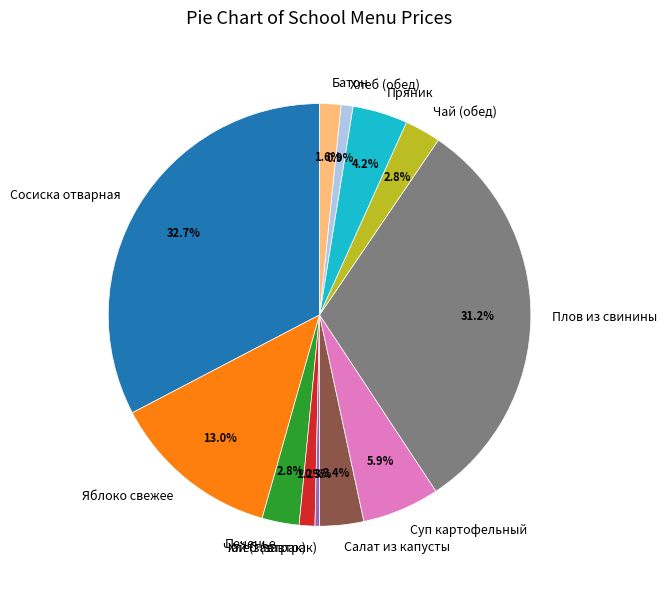

Is Плов из свинины the majority of the pie?

No